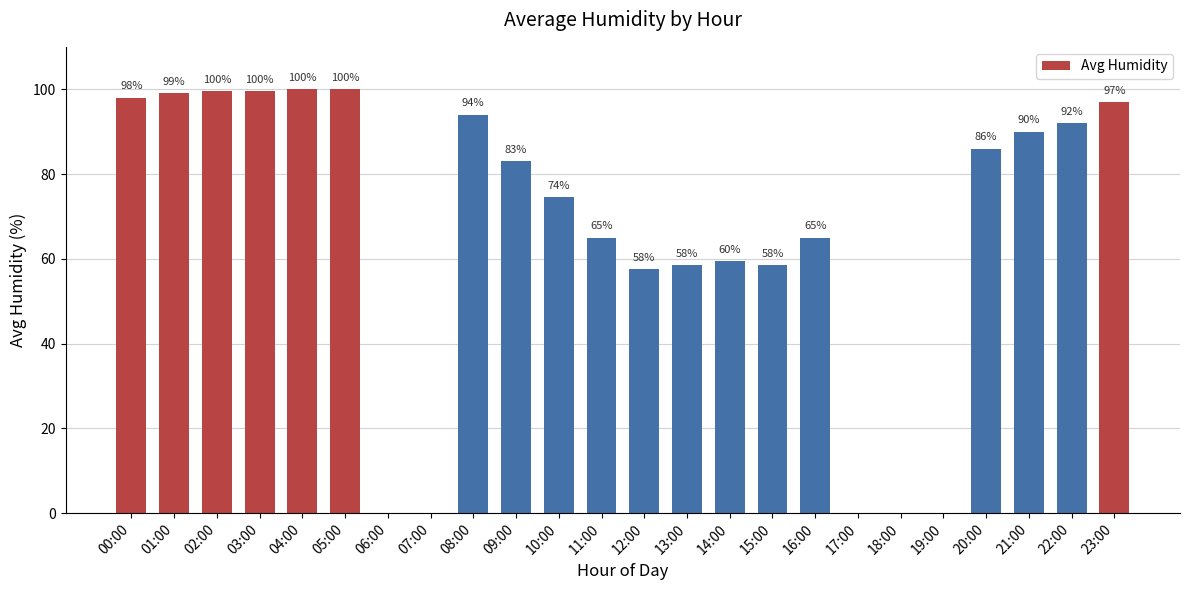

True or false: the data shows 74.5 at 10:00.

True